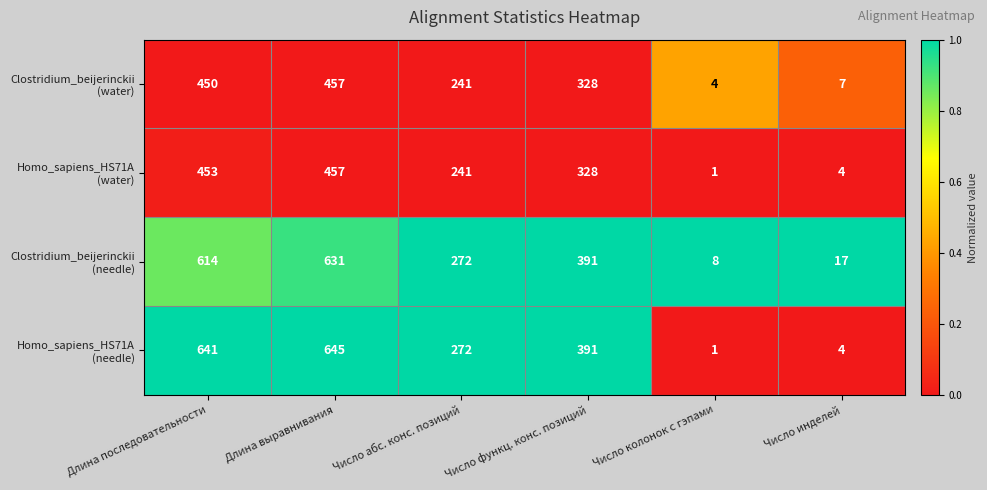

What is the difference between the highest and lowest values at Число абс. конс. позиций?

31